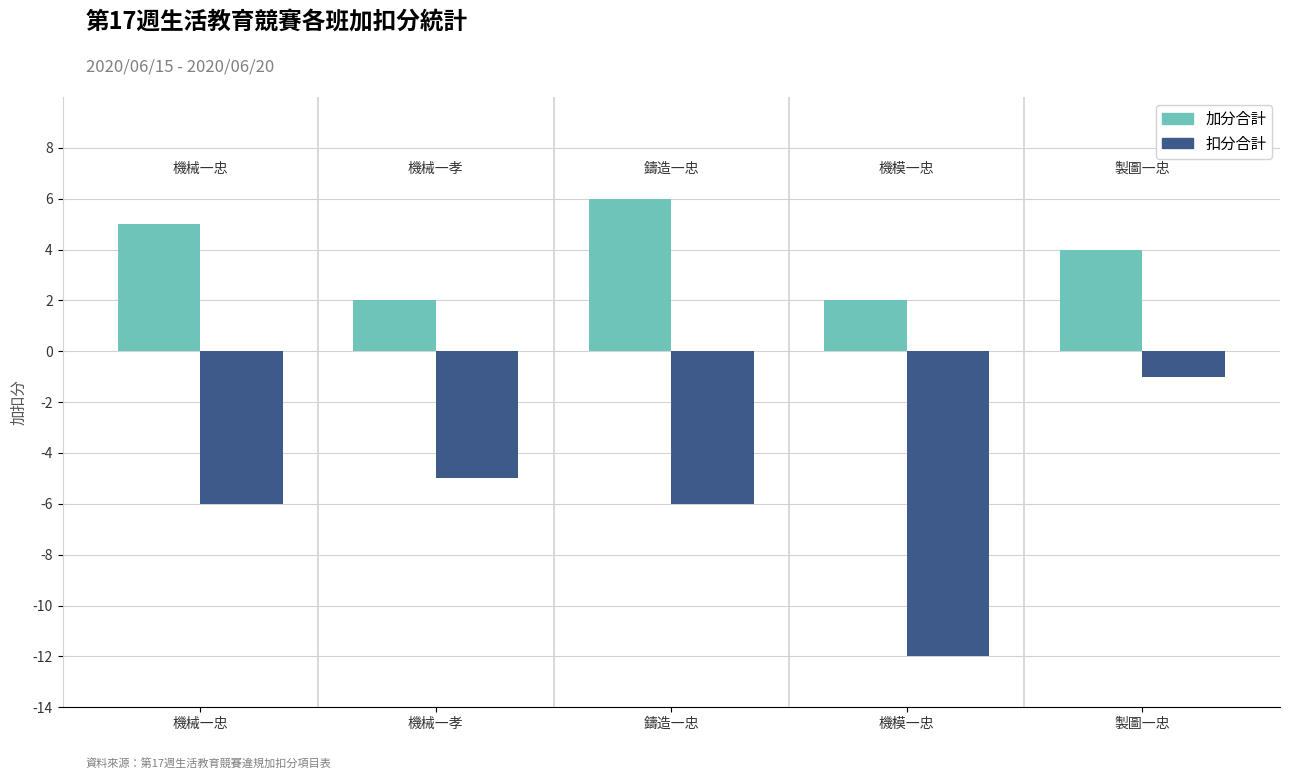

Is it true that 加分合計 equals 6 at 鑄造一忠?

True